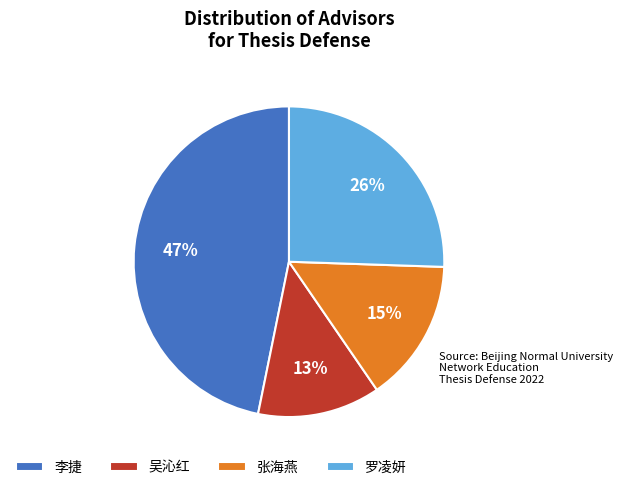

Between 张海燕 and 罗凌妍, which is larger?

罗凌妍